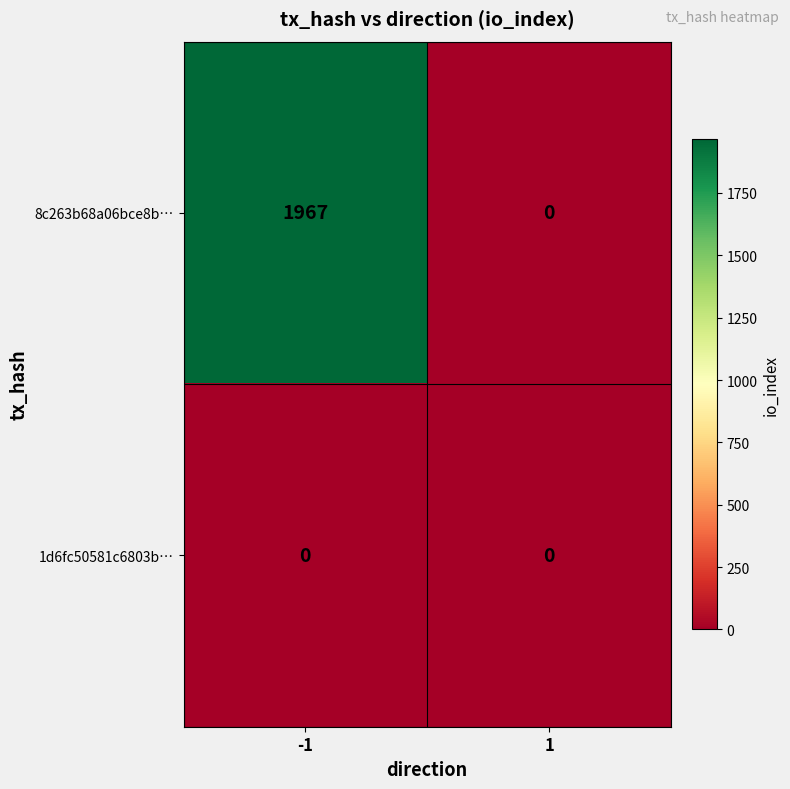

Rank the series by their average value, from highest to lowest.

8c263b68a06bce8b…, 1d6fc50581c6803b…